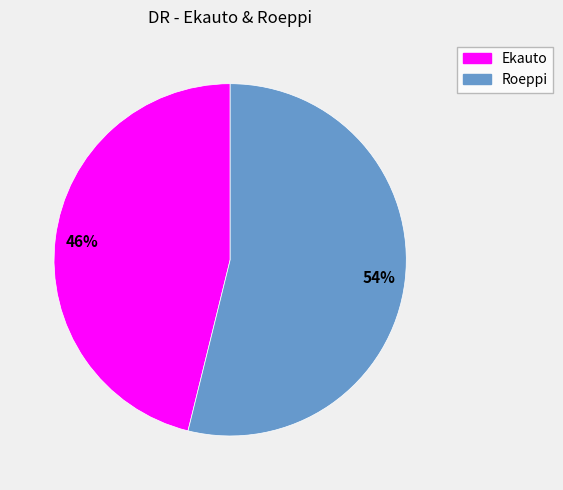

Which slice is the largest?

Roeppi